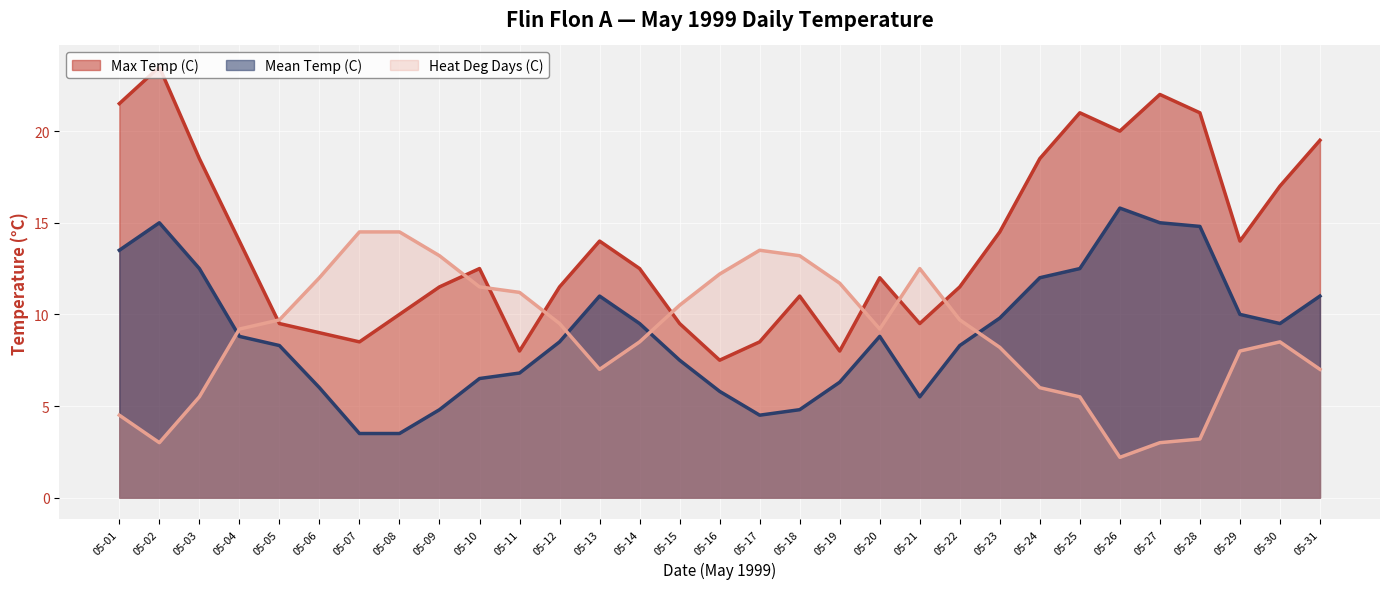

How many lines are shown in the chart?

3